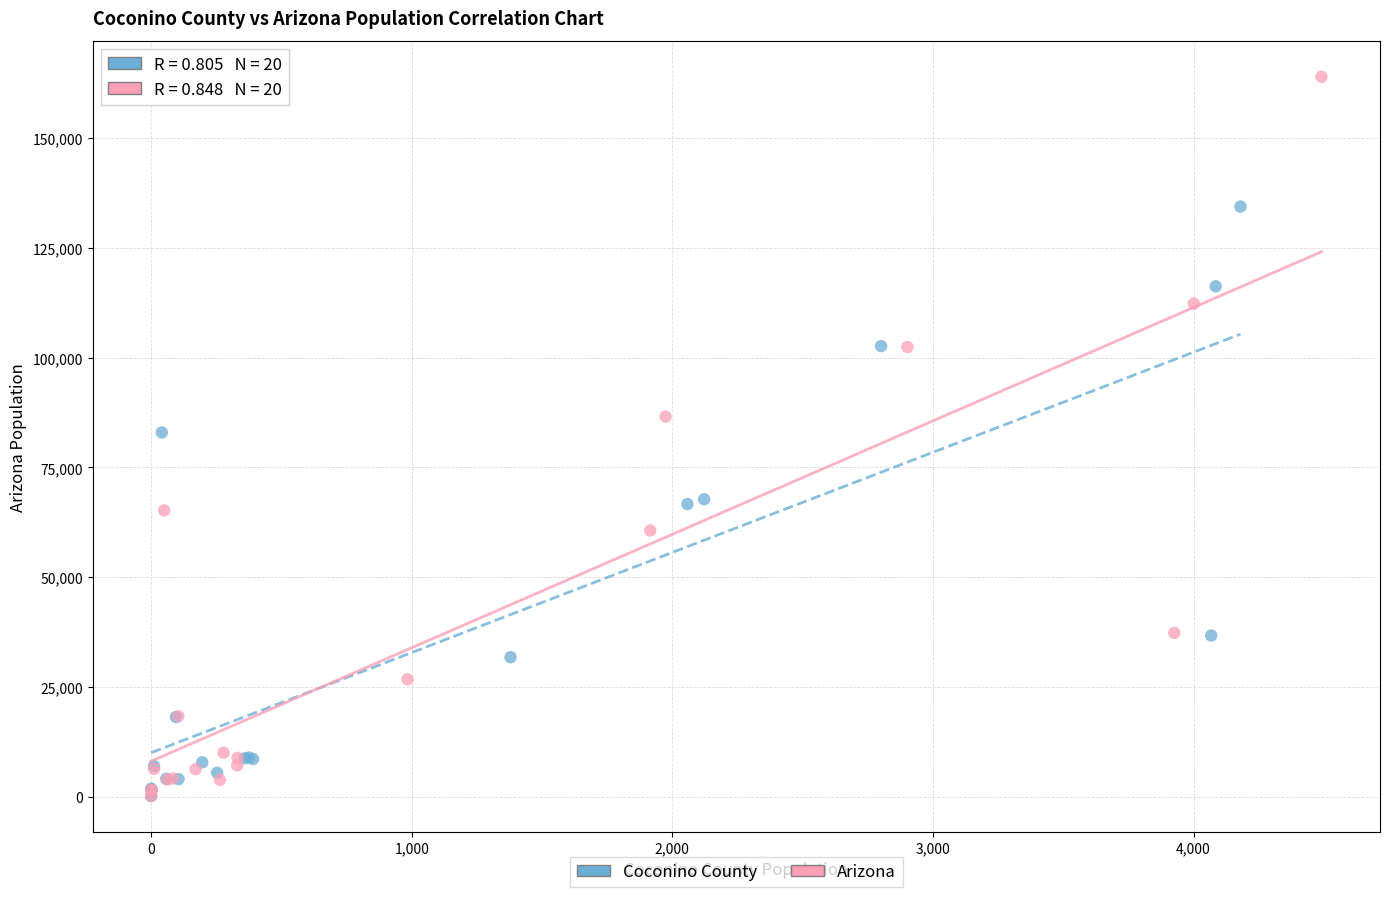

Which series reaches the maximum Y coordinate?

Arizona